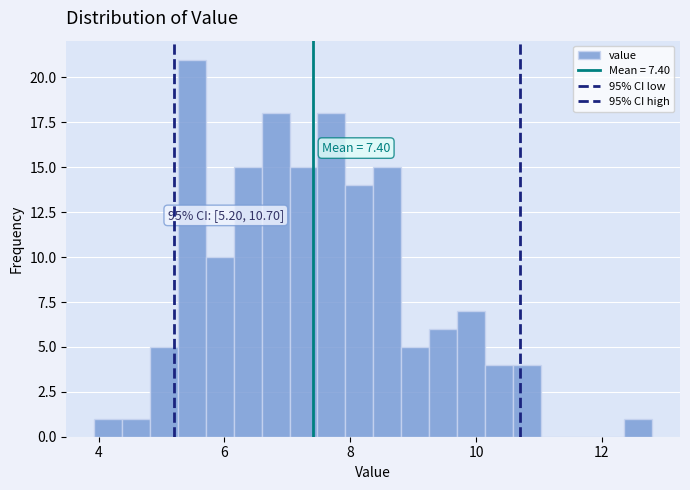

Around what value on the x-axis is the tallest bar? Give the approximate position of its centre, as read against the axis.

5.4